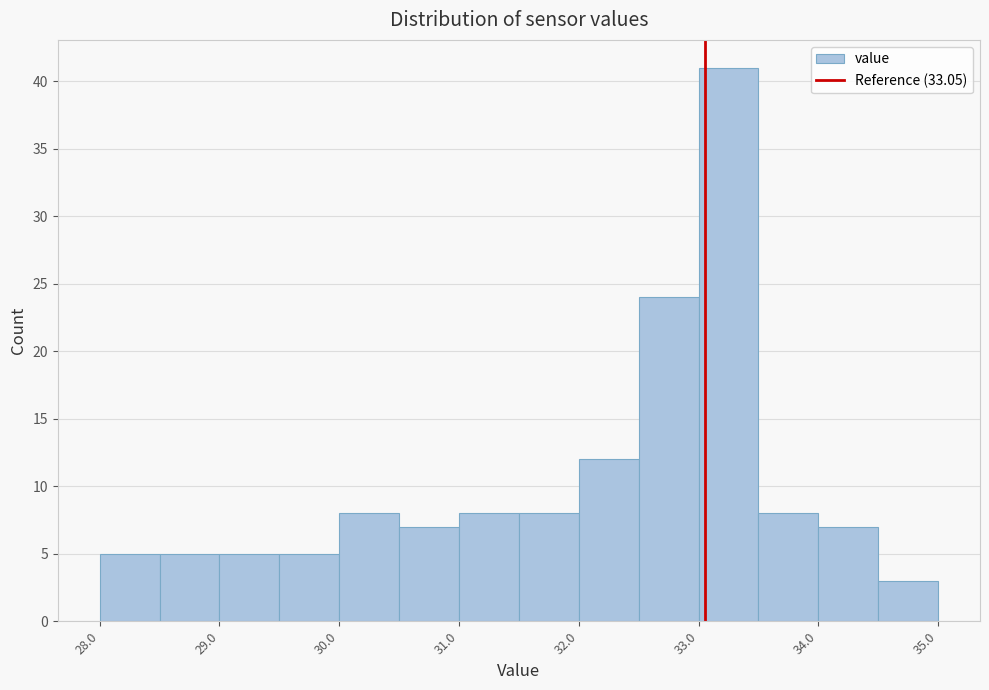

How tall is the bar that spans 31.0 to 31.5 on the x-axis? The values are not printed on the chart, so give them approximately, as read against the axis.

8